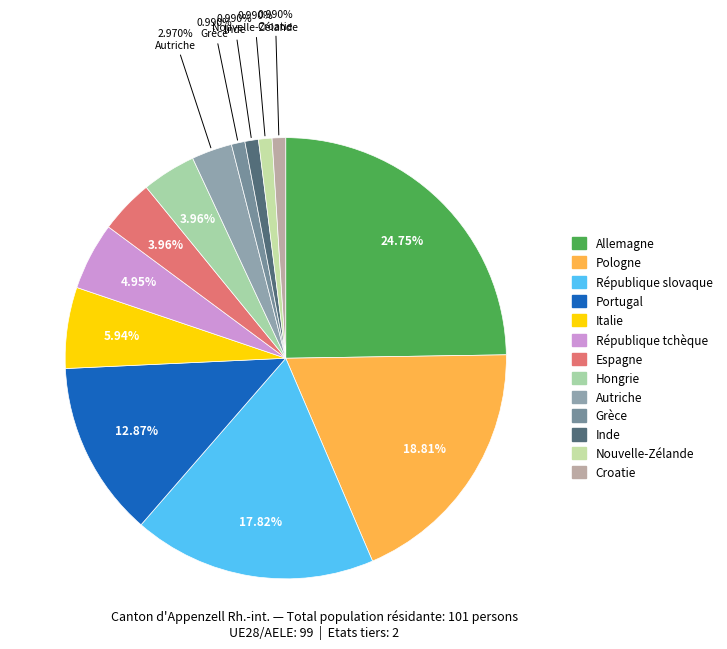

Approximately how many times larger is the value at République slovaque compared to Portugal?

1.4